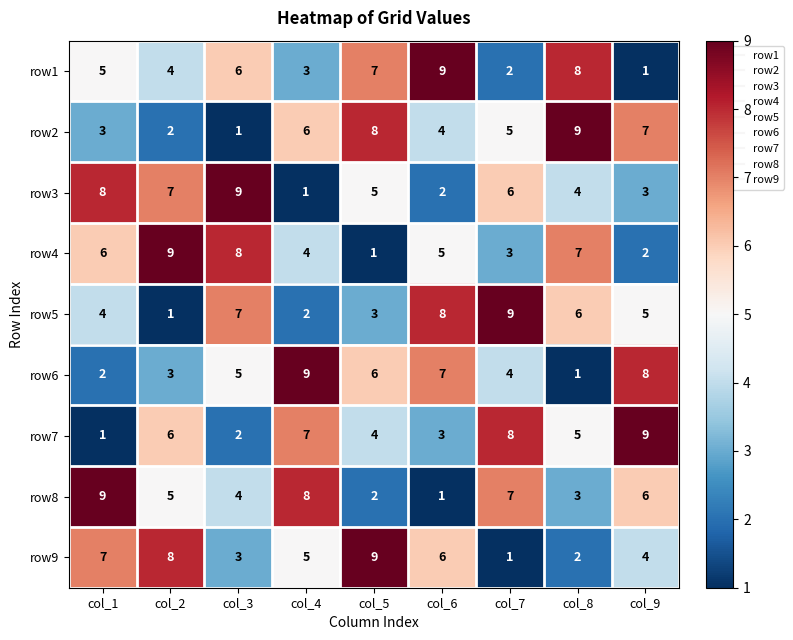

At which label does row8 first exceed 5?

col_1